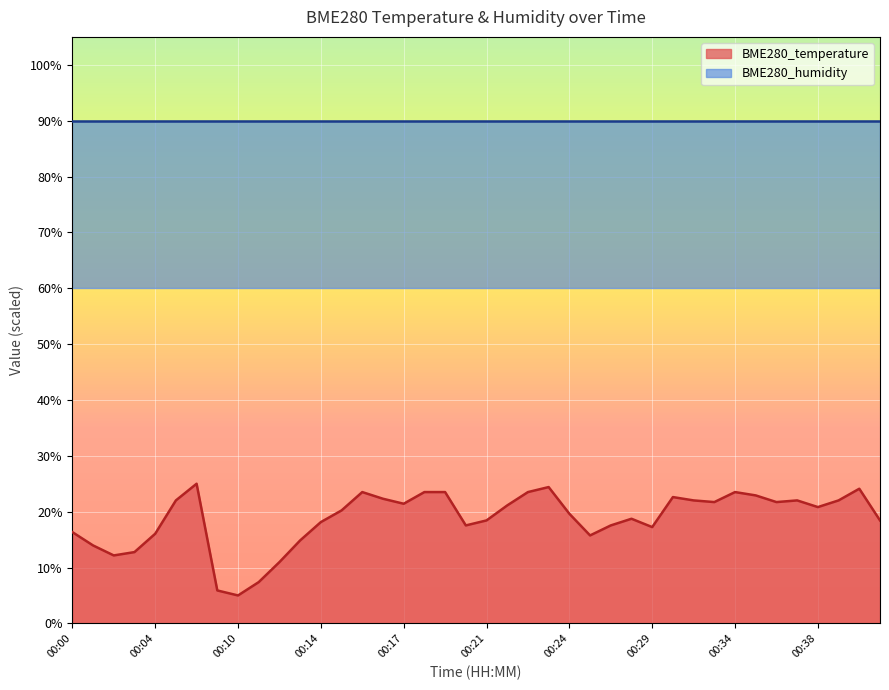

Approximately how many times larger is the value at 00:21 compared to 00:04?

1.1